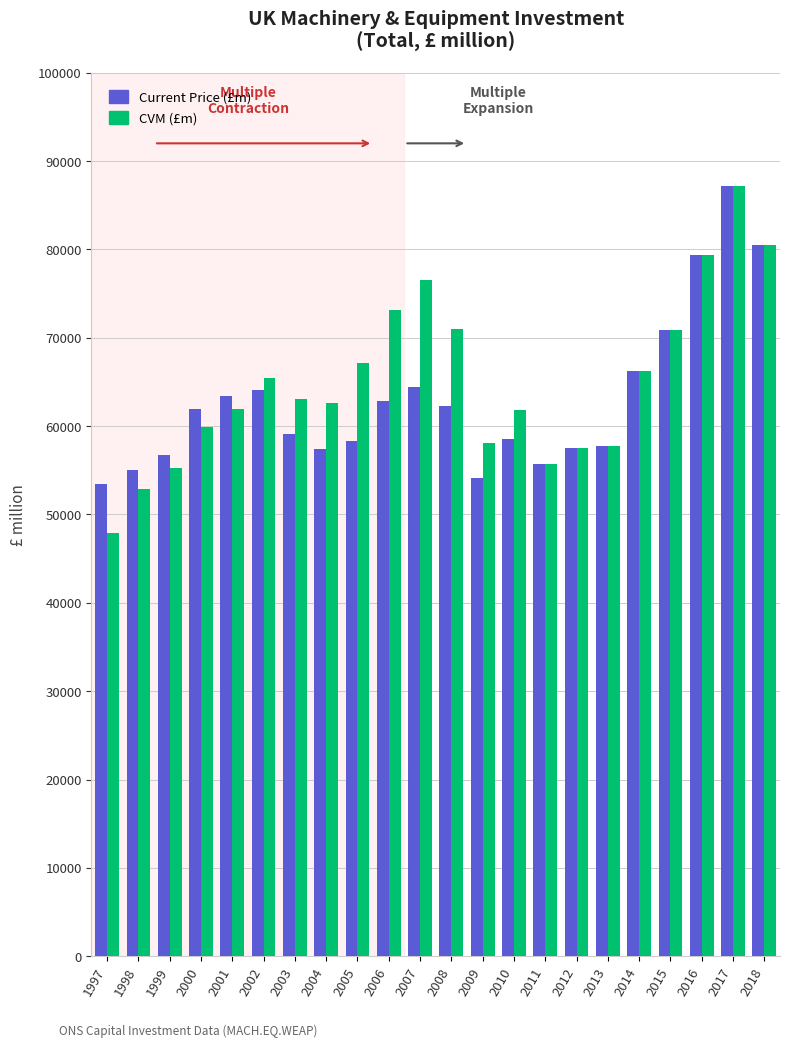

What are all the series names shown in the legend?

Current Price (£m), CVM (£m)